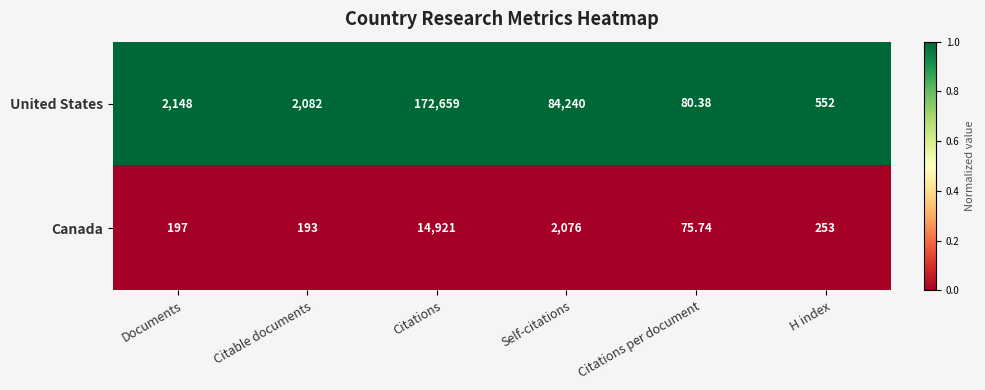

Which series has the largest total across all categories?

United States